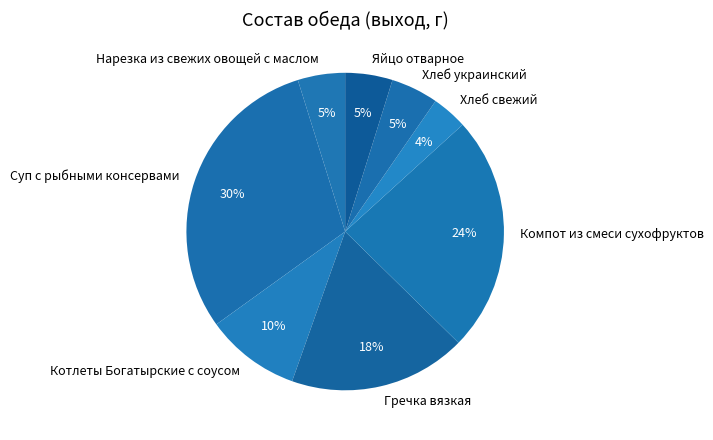

How many slices are in this pie chart?

8